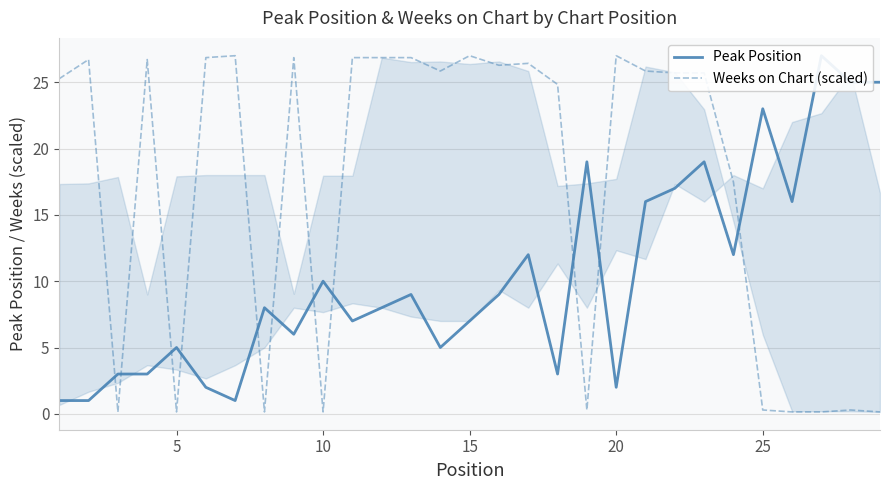

What is the highest value of the Weeks on Chart (scaled) series?

27.0